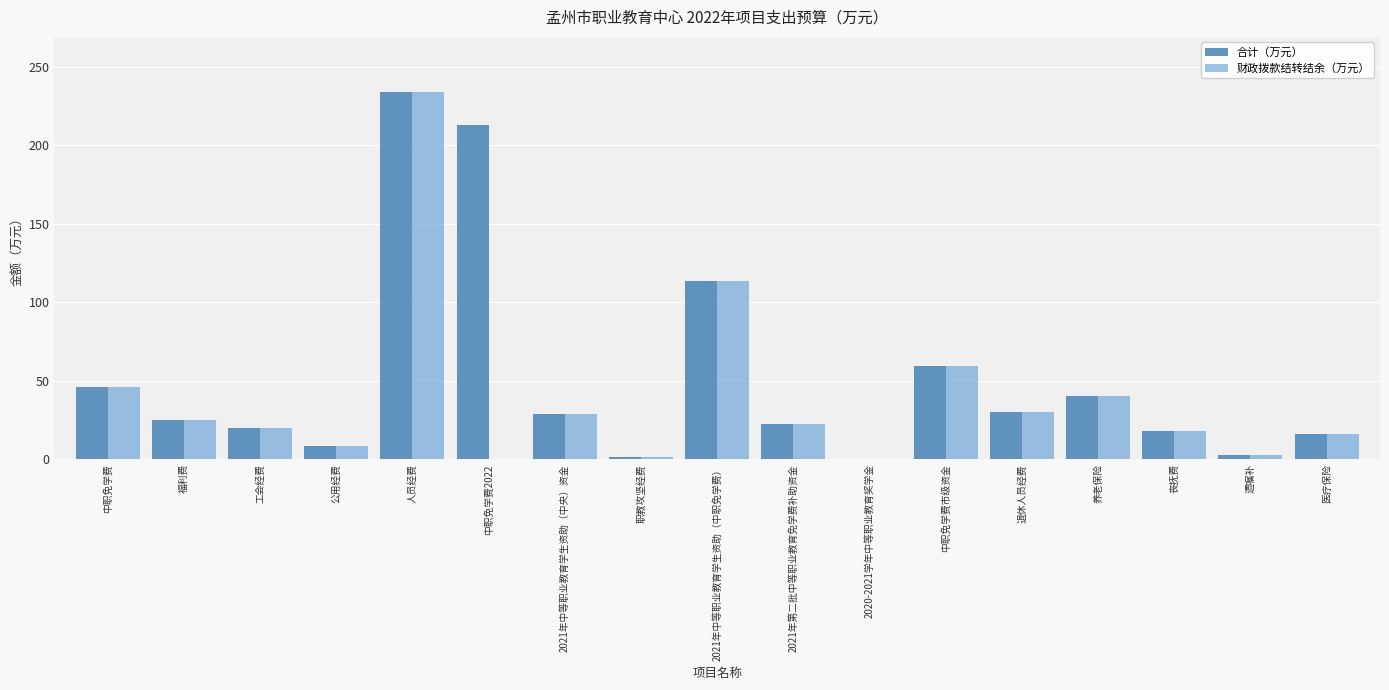

What is the highest value of the 合计（万元） series?

234.1